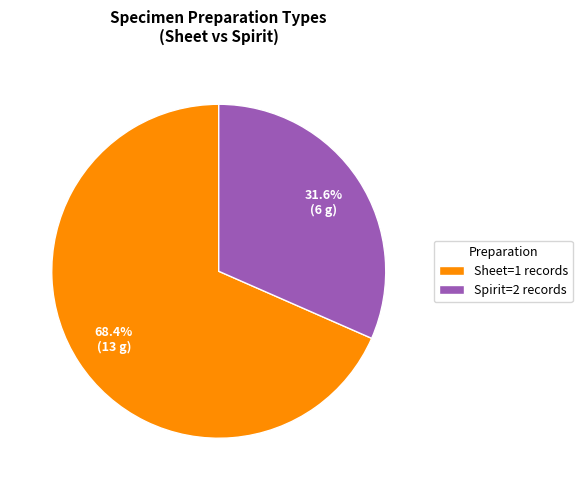

Rank the categories by value from highest to lowest.

Sheet=1 records, Spirit=2 records